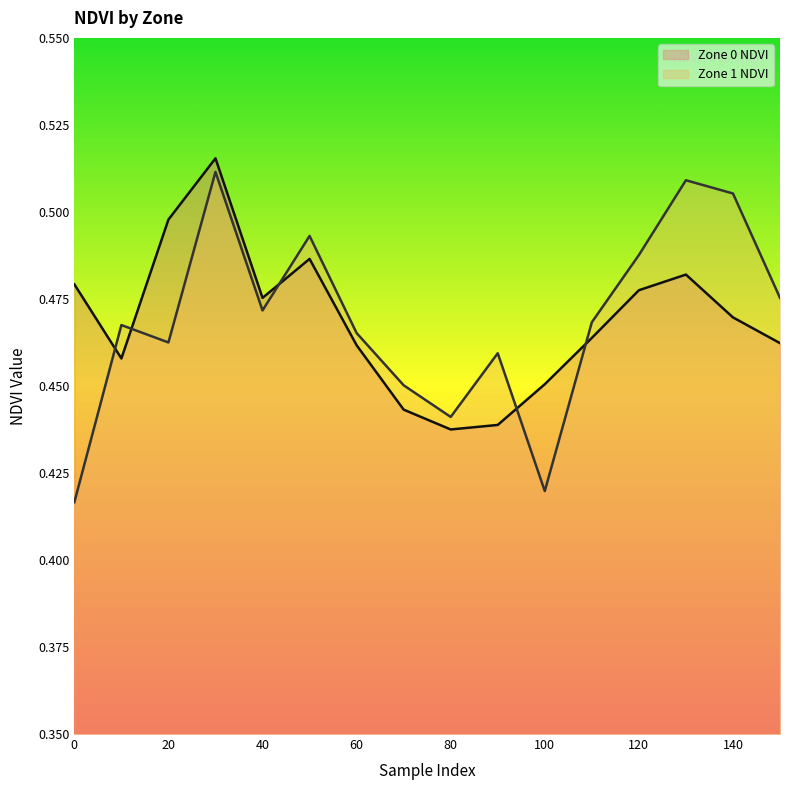

What is the highest value of the Zone 0 NDVI series?

0.5